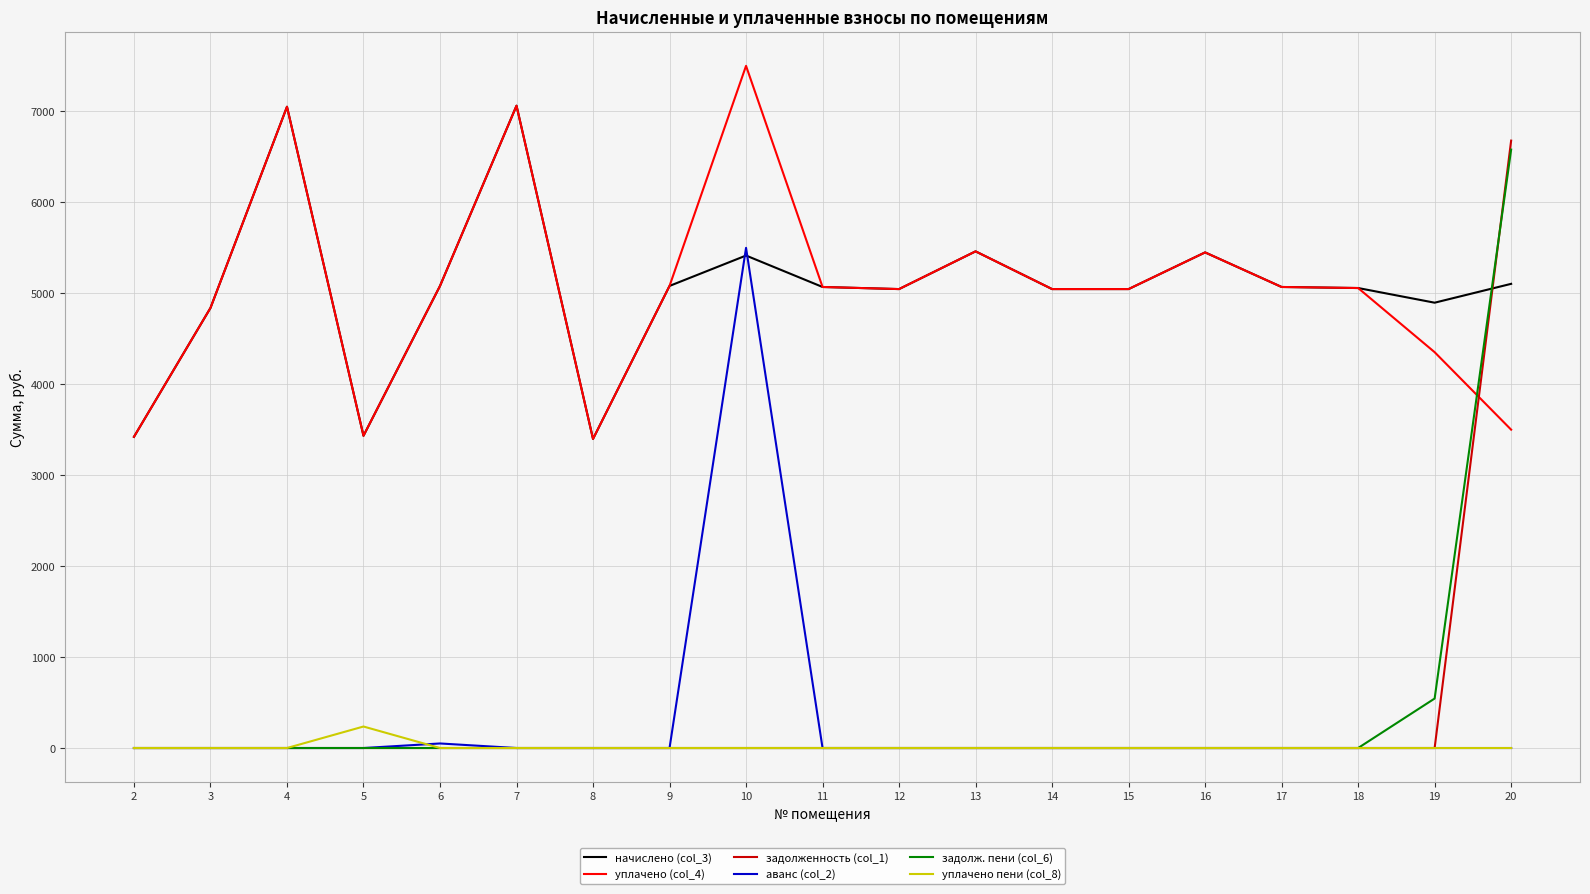

At which label does уплачено (col_4) first exceed 5057?

4